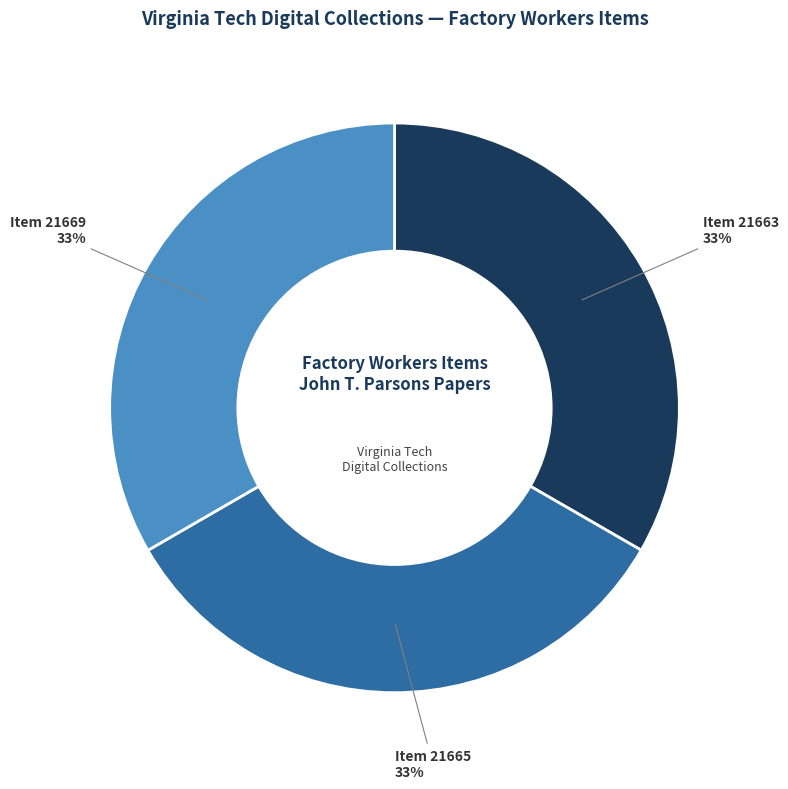

To the nearest percent, what portion does Item 21663 represent?

33%